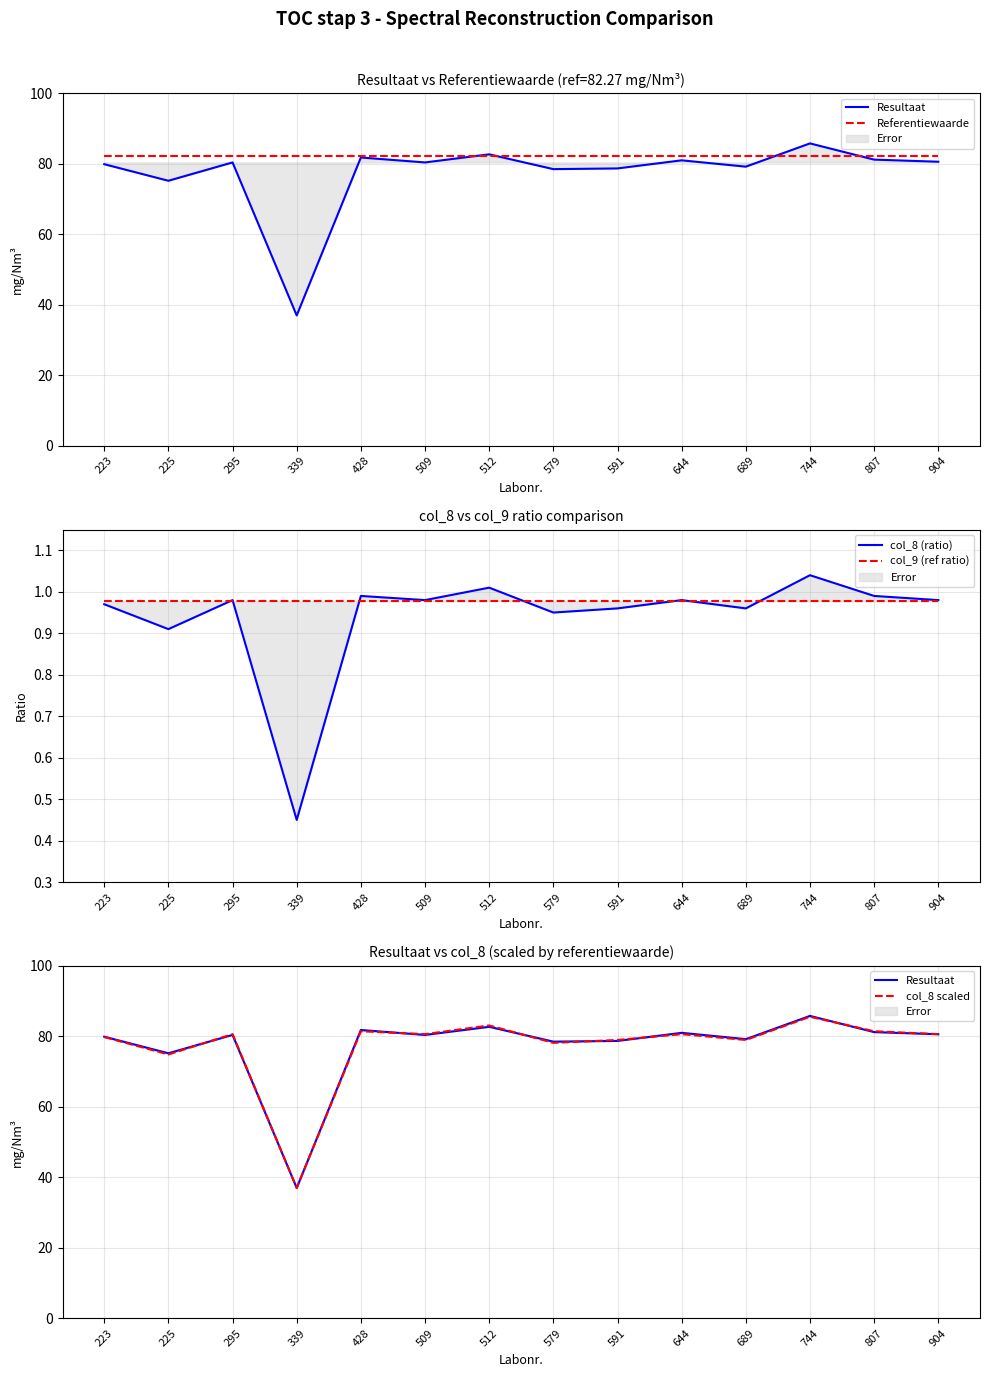

The col_8 (ratio) series shows 1.4 at 644. True or false?

False